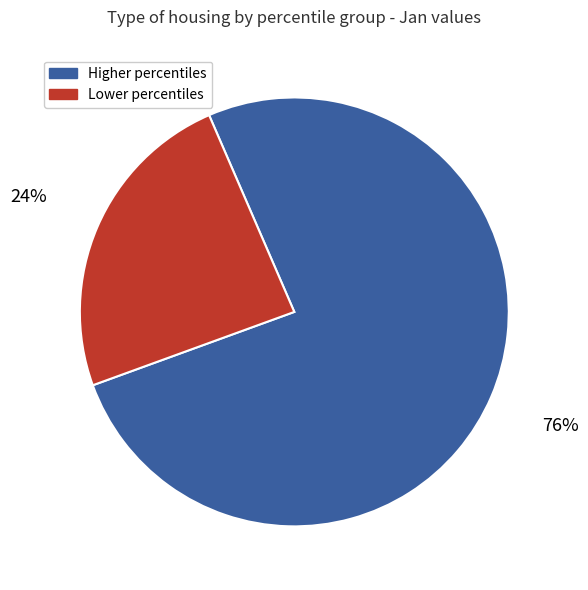

How many slices are in this pie chart?

2